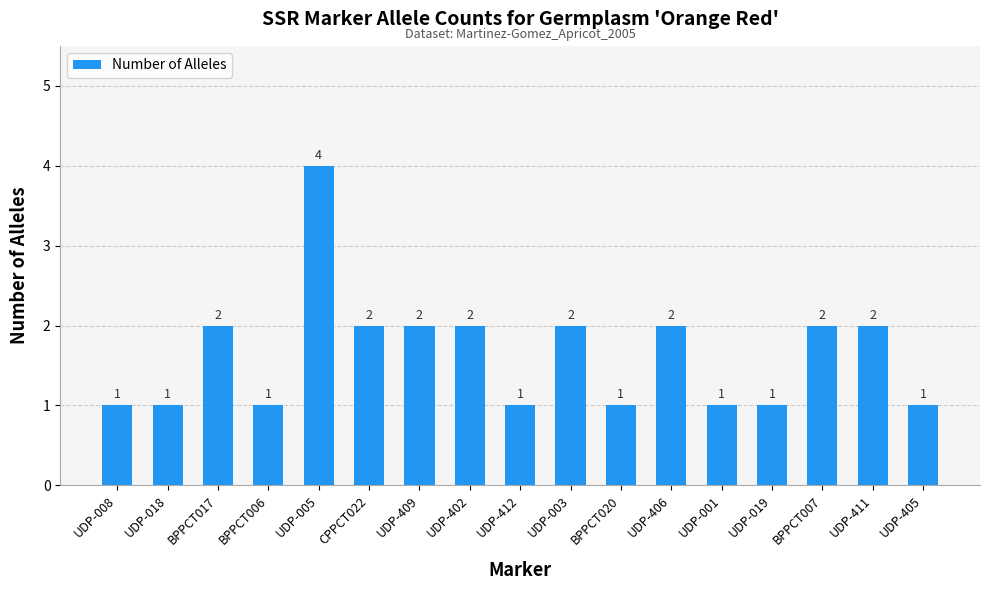

How many values are between 1 and 2?

16